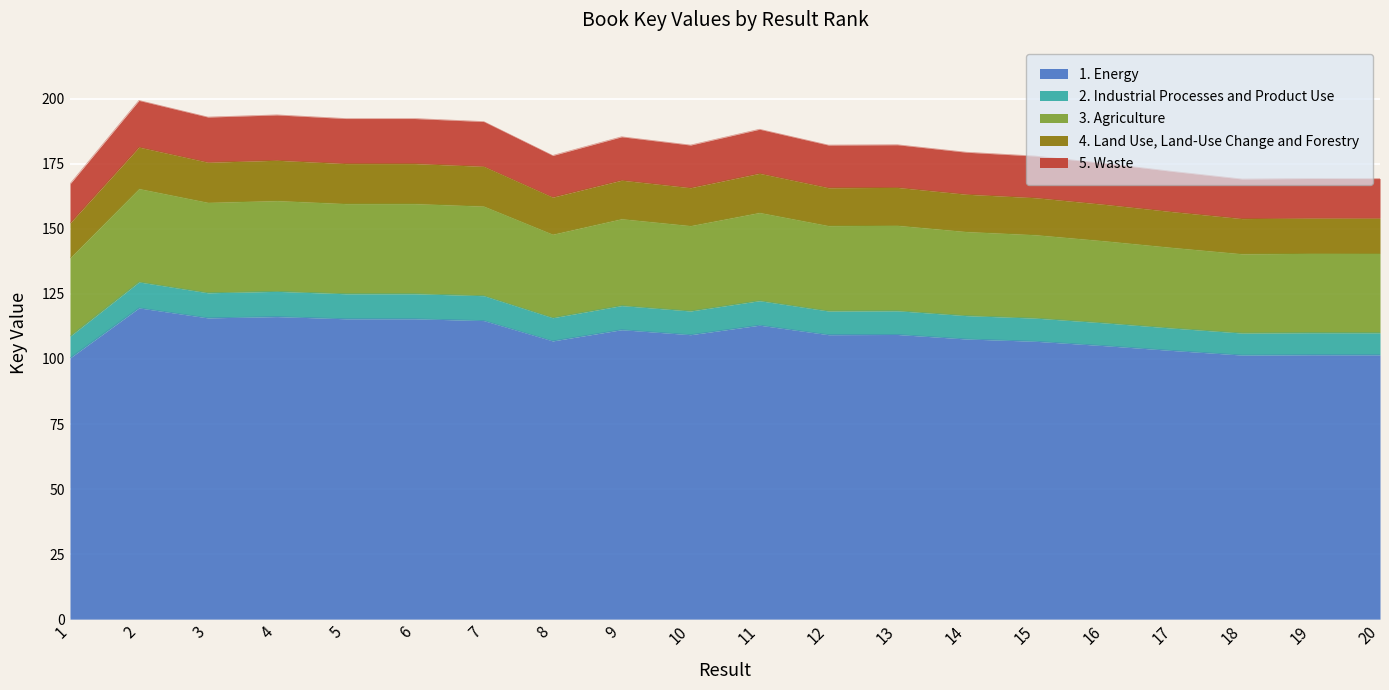

True or false: there are more than 1 points higher than both neighbors.

True